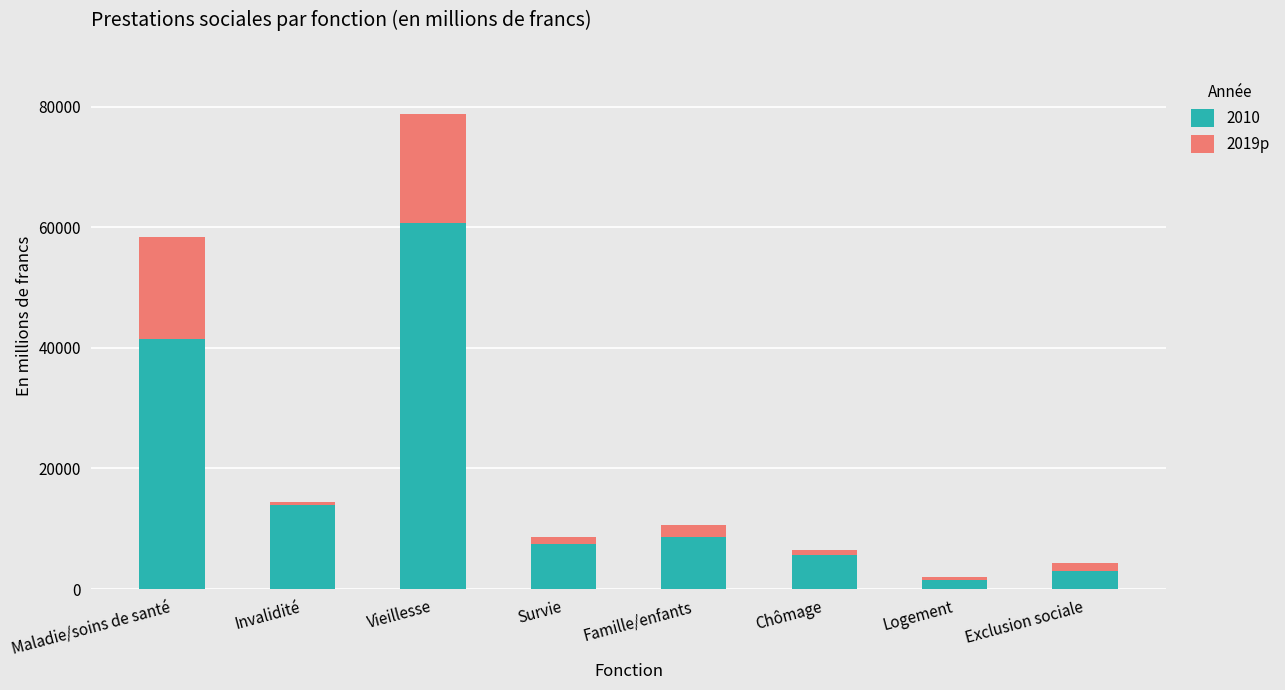

Which has a higher value, Invalidité or Chômage?

Invalidité